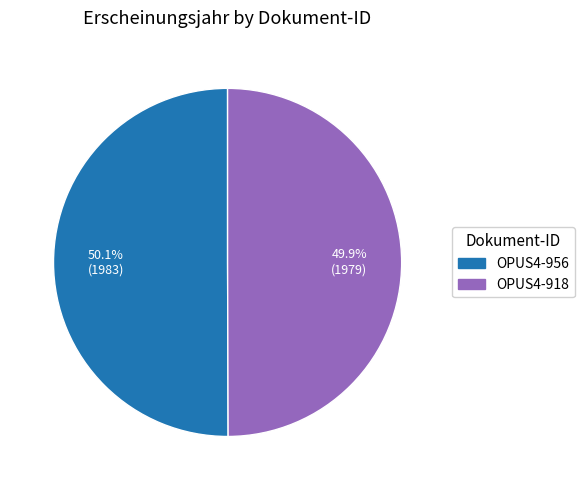

Combined, what portion of the pie is OPUS4-918 and OPUS4-956?

100.0%